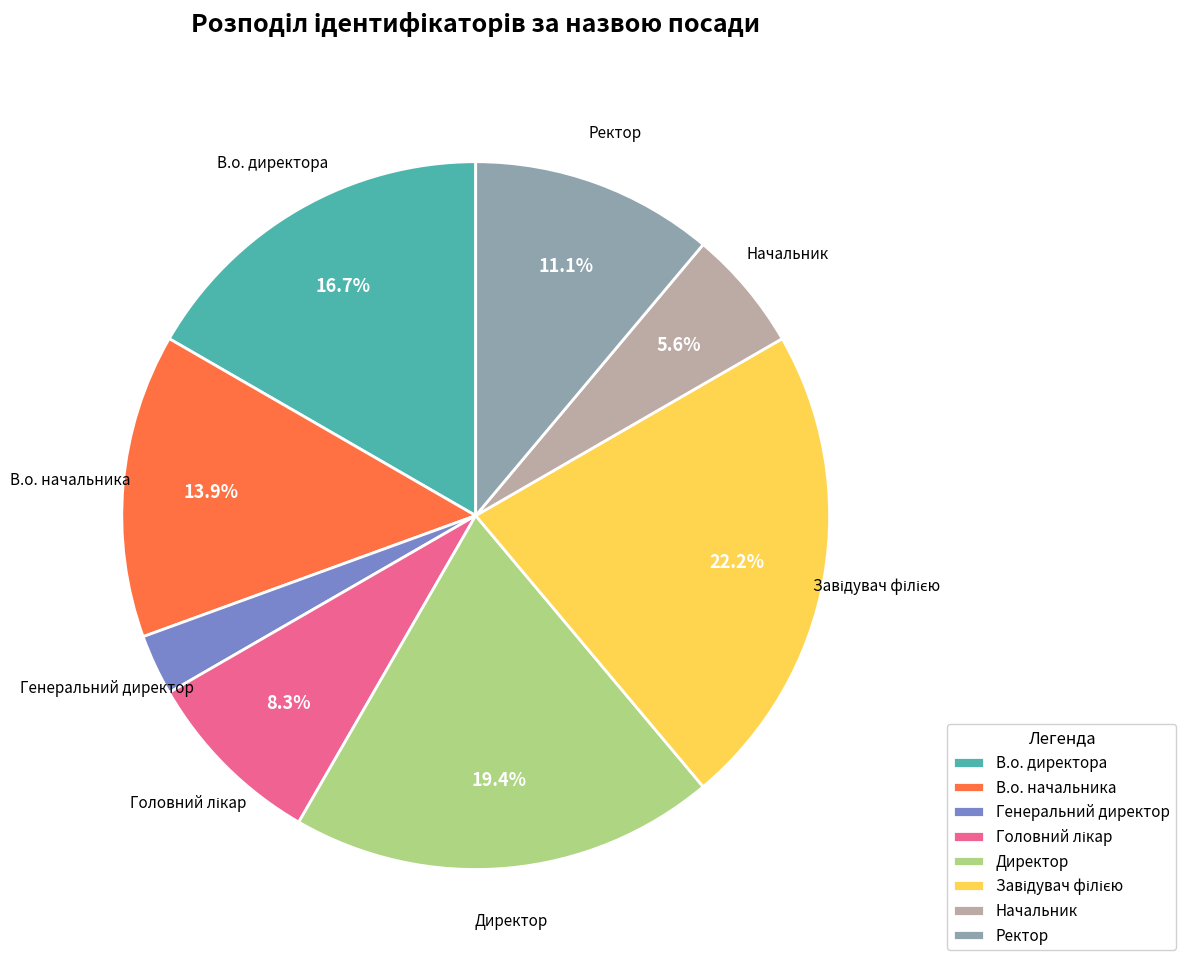

Is there a majority slice in this chart?

No